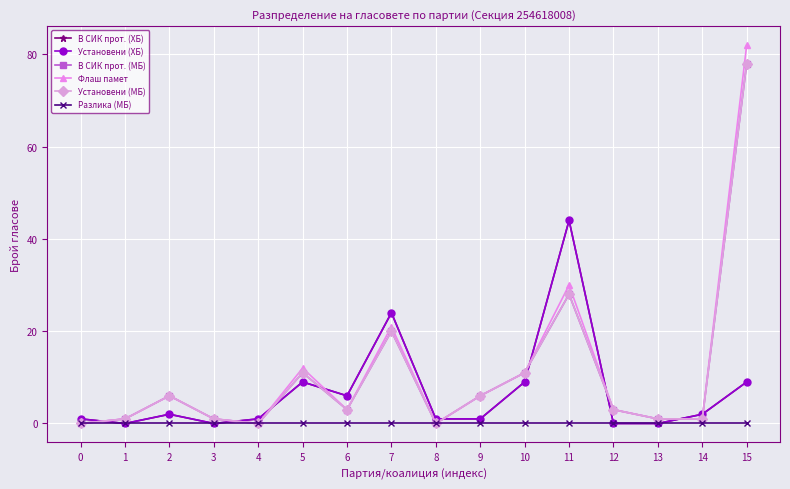

Reading left to right, what are all the values shown in this chart?

В СИК прот. (ХБ): 0=1	1=0	2=2	3=0	4=1	5=9	6=6	7=24	8=1	9=1	10=9	11=44	12=0	13=0	14=2	15=9
Установени (ХБ): 0=1	1=0	2=2	3=0	4=1	5=9	6=6	7=24	8=1	9=1	10=9	11=44	12=0	13=0	14=2	15=9
В СИК прот. (МБ): 0=0	1=1	2=6	3=1	4=0	5=11	6=3	7=20	8=0	9=6	10=11	11=28	12=3	13=1	14=1	15=78
Флаш памет: 0=0	1=1	2=6	3=1	4=0	5=12	6=3	7=21	8=0	9=6	10=11	11=30	12=3	13=1	14=1	15=82
Установени (МБ): 0=0	1=1	2=6	3=1	4=0	5=11	6=3	7=20	8=0	9=6	10=11	11=28	12=3	13=1	14=1	15=78
Разлика (МБ): 0=0	1=0	2=0	3=0	4=0	5=0	6=0	7=0	8=0	9=0	10=0	11=0	12=0	13=0	14=0	15=0